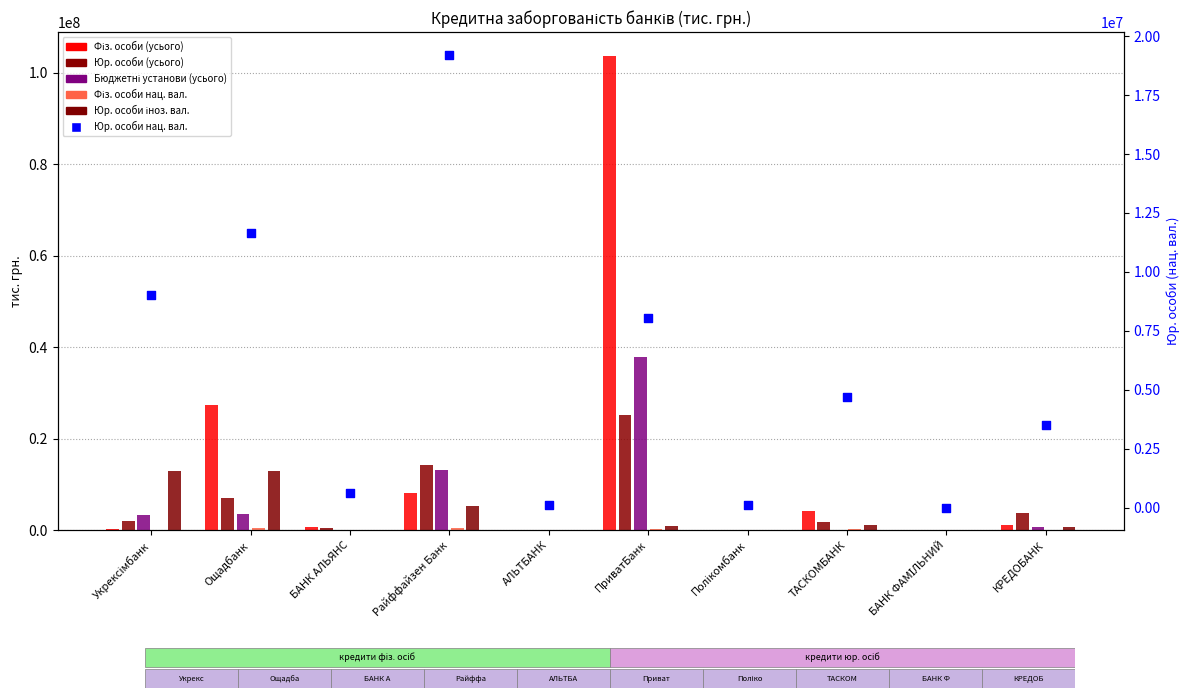

What are all the series names shown in the legend?

Фіз. особи (усього), Юр. особи (усього), Бюджетні установи (усього), Фіз. особи нац. вал., Юр. особи іноз. вал., Юр. особи нац. вал.